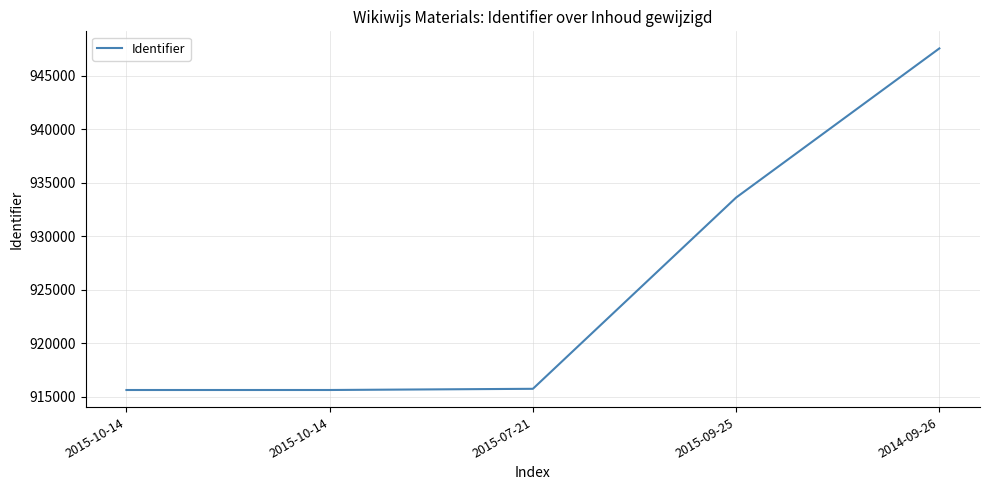

Reading left to right, what are all the values shown in this chart?

915634	915635	915747	933624	947565